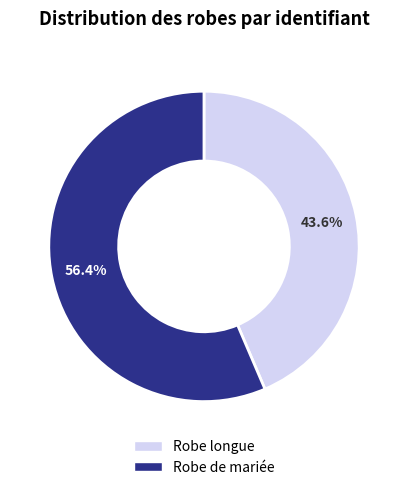

What percentage is the Robe longue slice, to the nearest percent?

44%